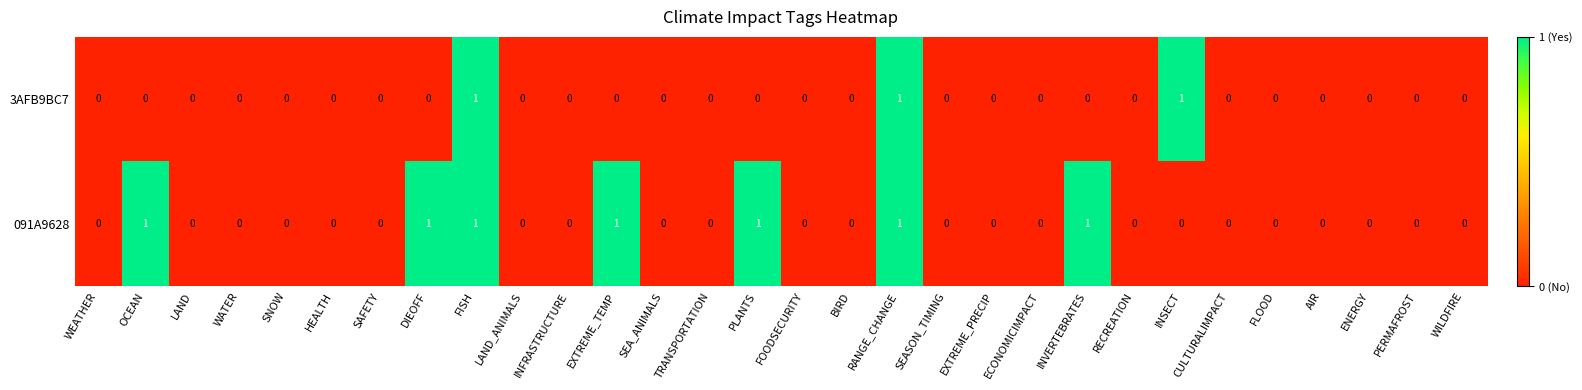

The 3AFB9BC7 series shows 1 at WATER. True or false?

False